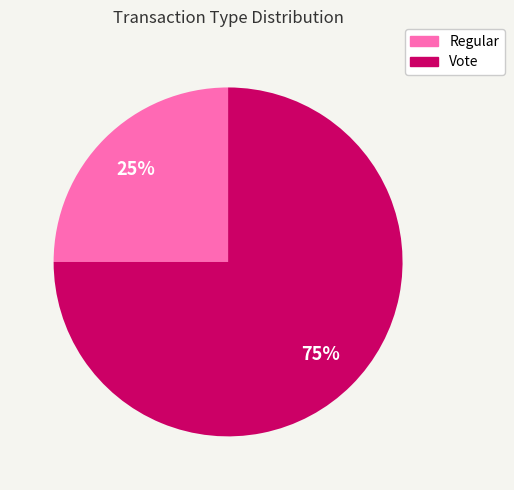

Does any single category account for the majority?

Yes